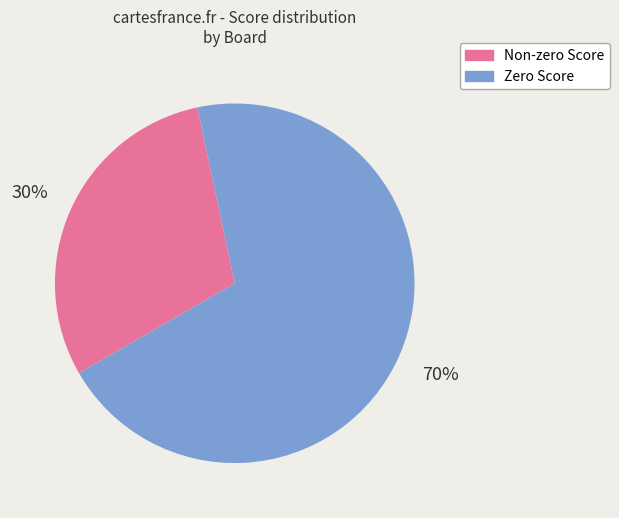

To the nearest percent, what is the average slice percentage?

50%